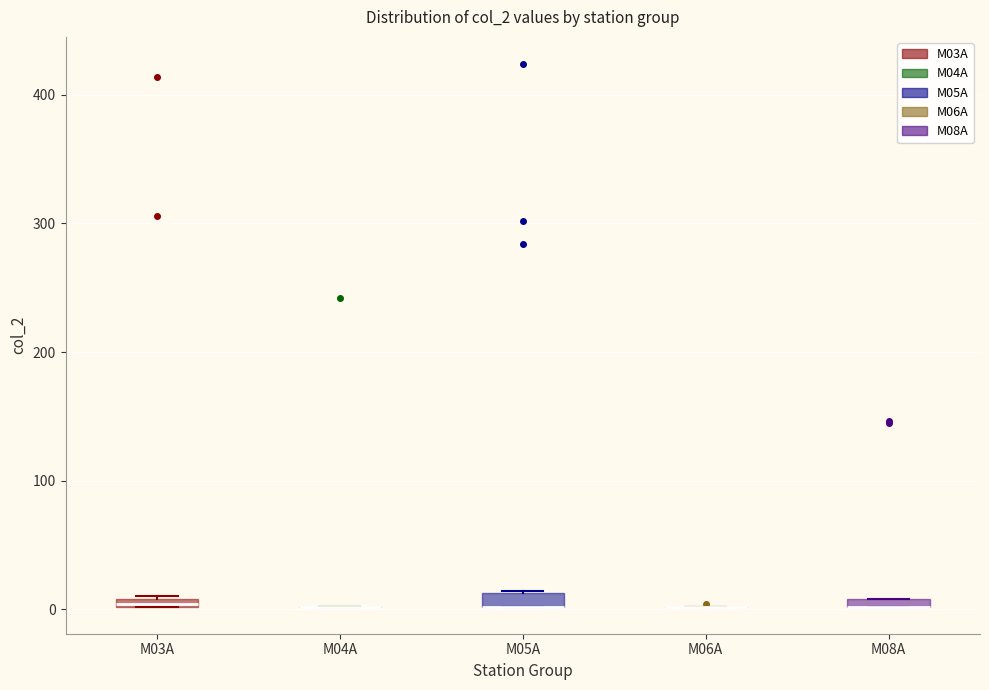

Where is the lower edge of the box for M03A on the y-axis? The values are not printed on the chart, so give them approximately, as read against the axis.

0